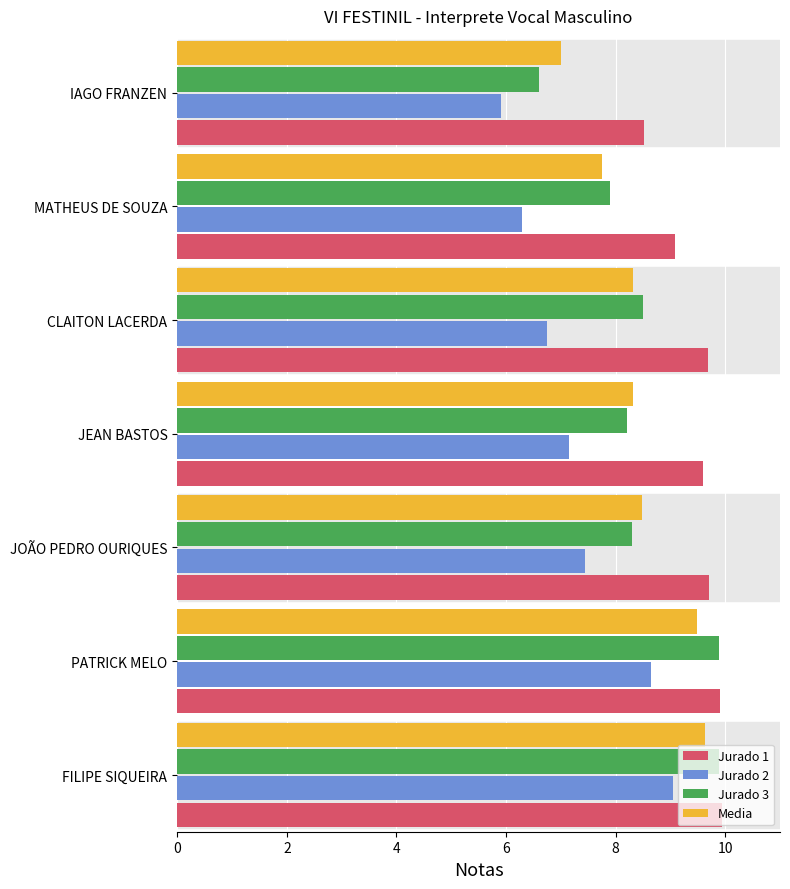

Which series has the largest range (max minus min)?

Jurado 3